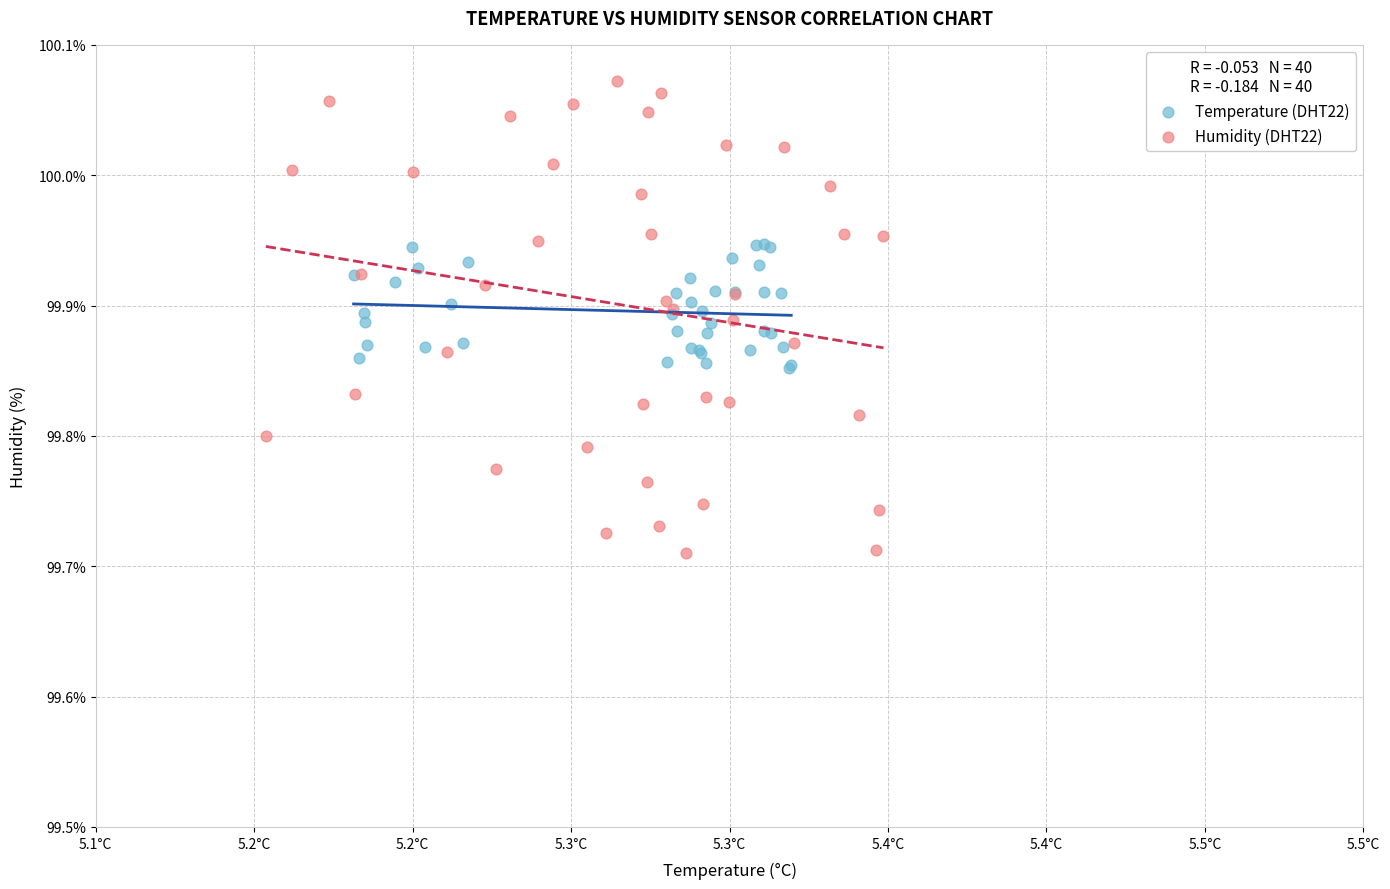

Which series has the widest spread of Y values?

Humidity (DHT22)